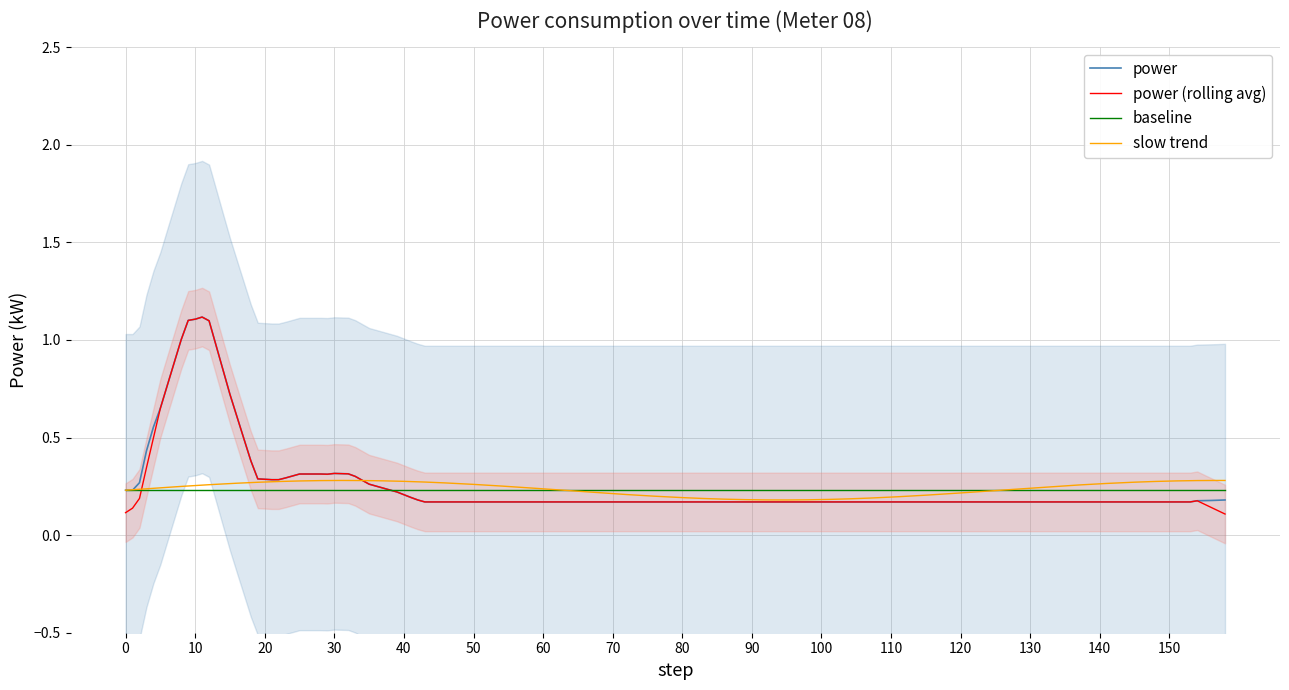

How many interior local peaks (higher than both neighbors) does the data have?

1